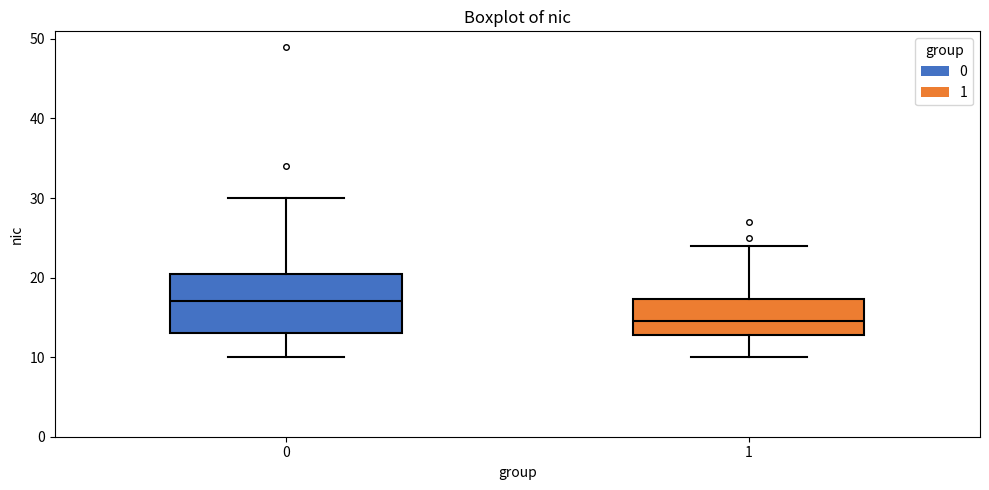

Which box is the tallest, from its lower edge to its upper edge?

0